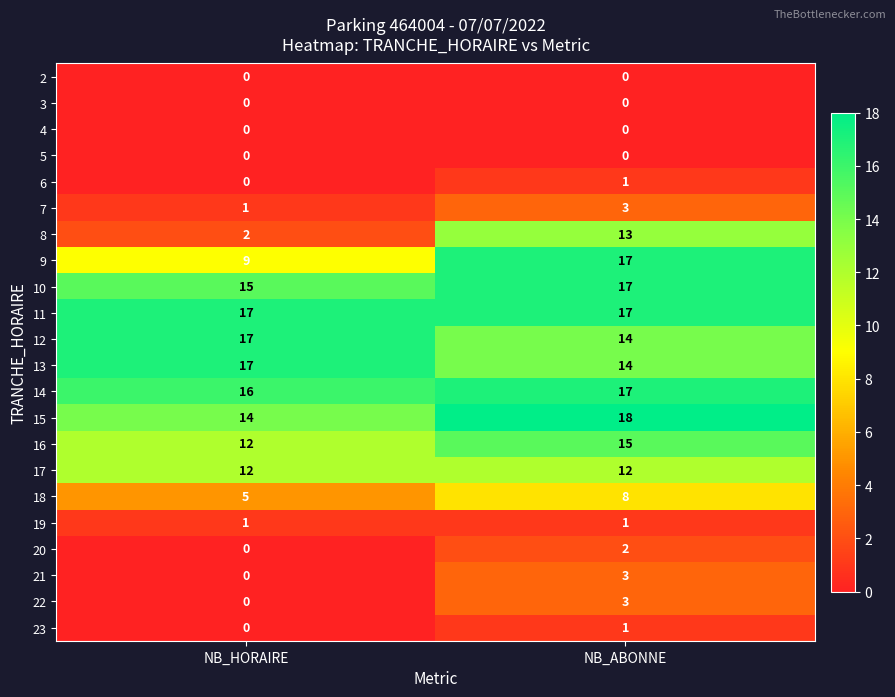

True or false: 3 has a value of 0 at NB_HORAIRE.

True